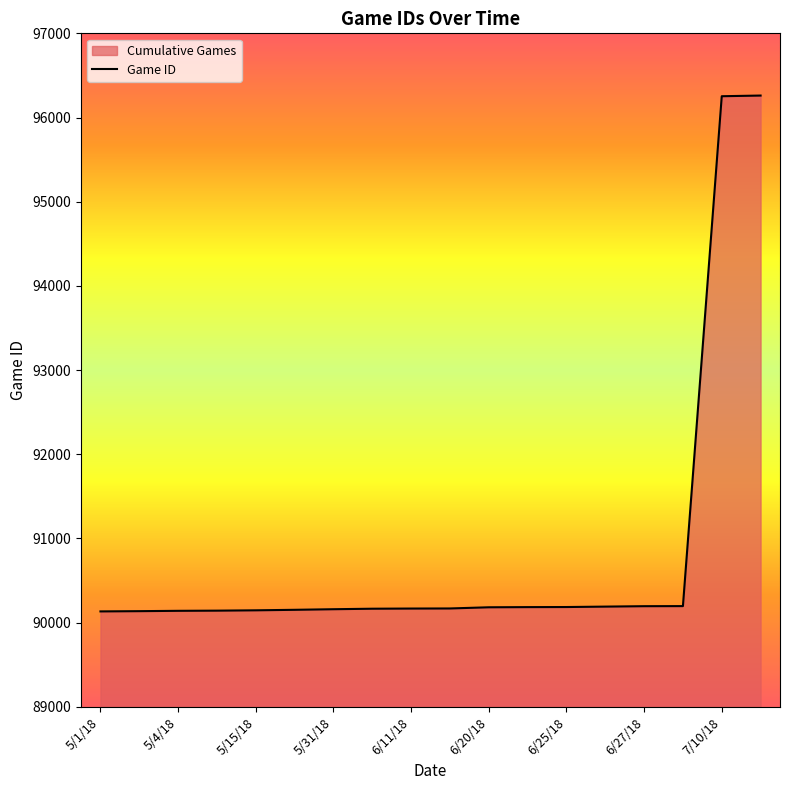

The chart shows a value of 90191 at 13. True or false?

True